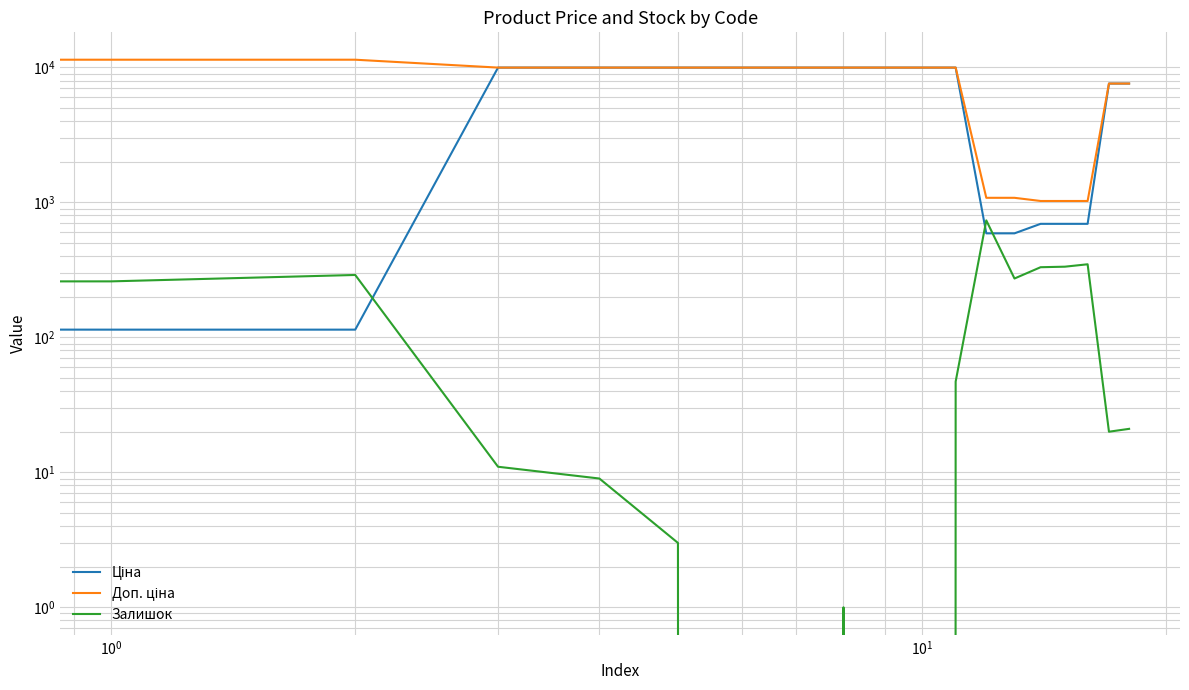

What is the value of the Залишок point at the 13th from the left?

736.0